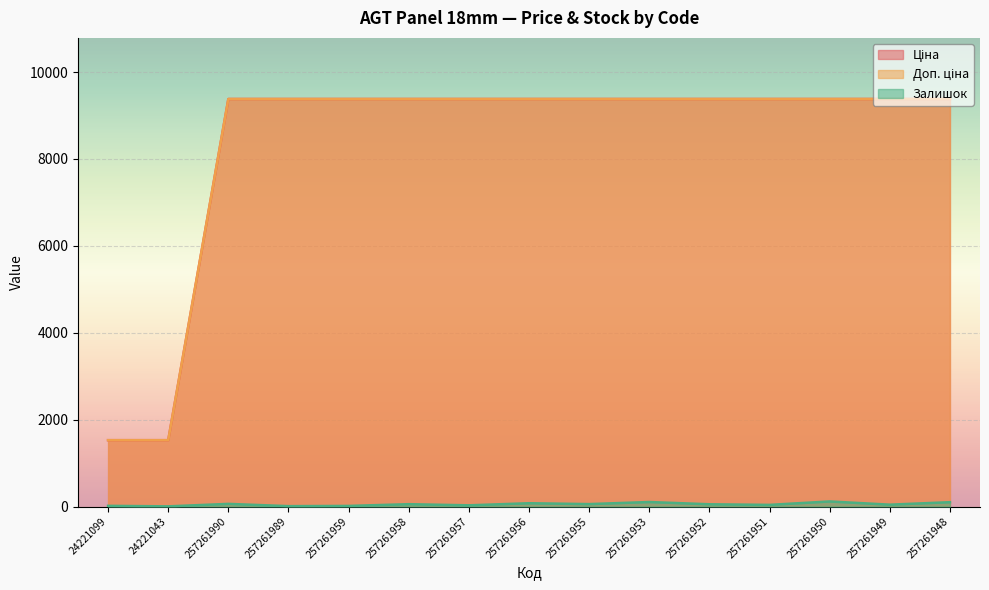

Which label corresponds to the largest value in the chart?

257261990